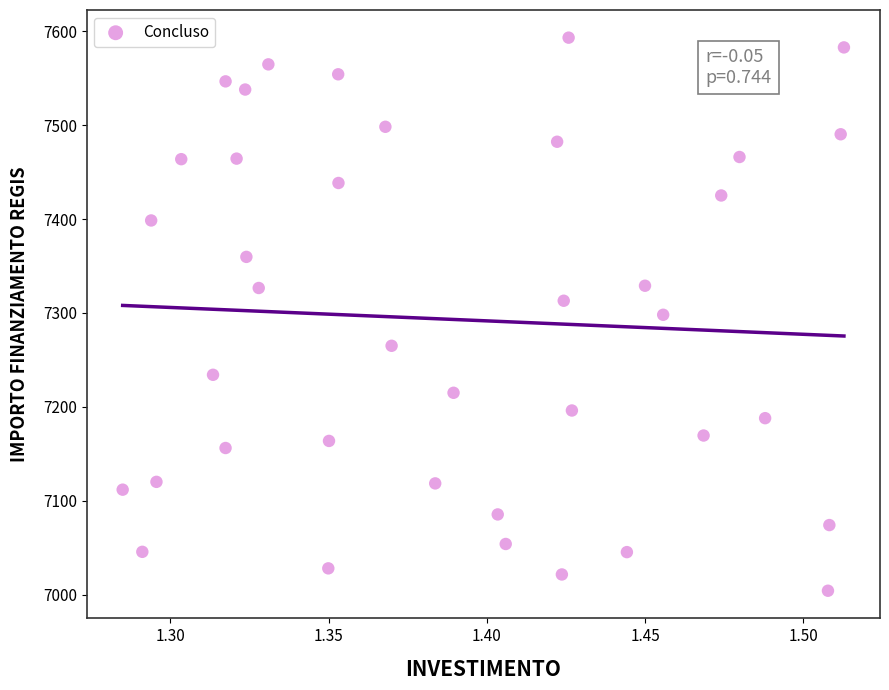

What is the range of Y values (max minus min)?

588.8